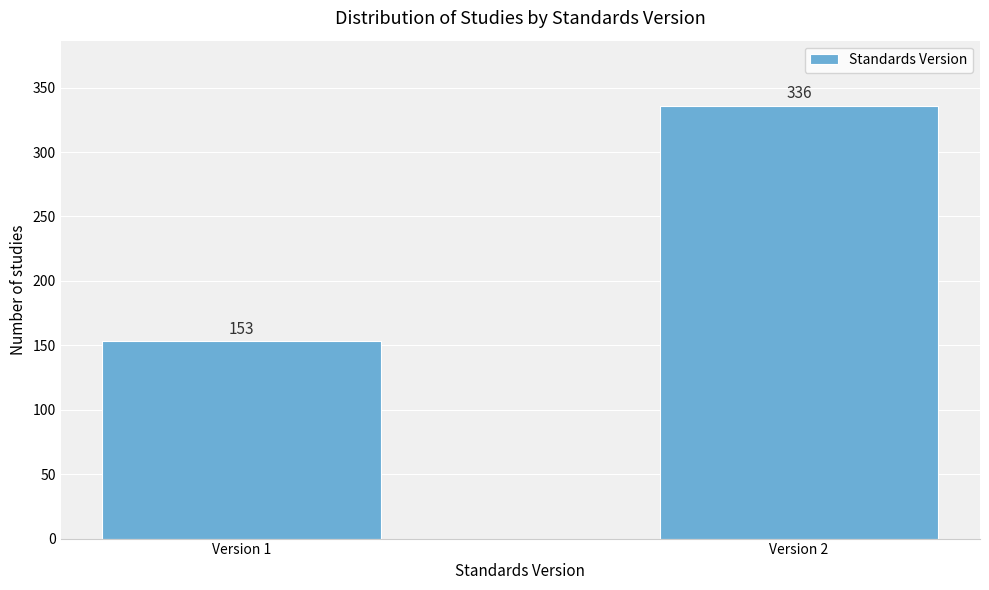

Reading left to right, list all the values displayed in this chart.

153	336